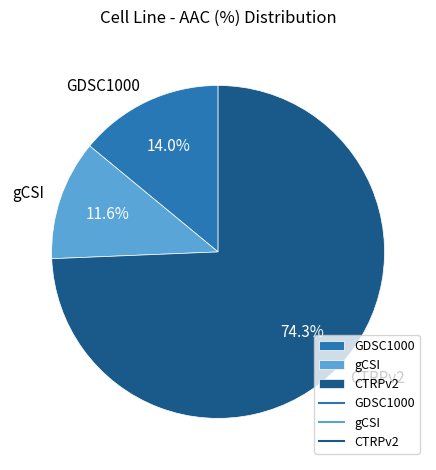

What is the largest slice in the pie chart?

CTRPv2